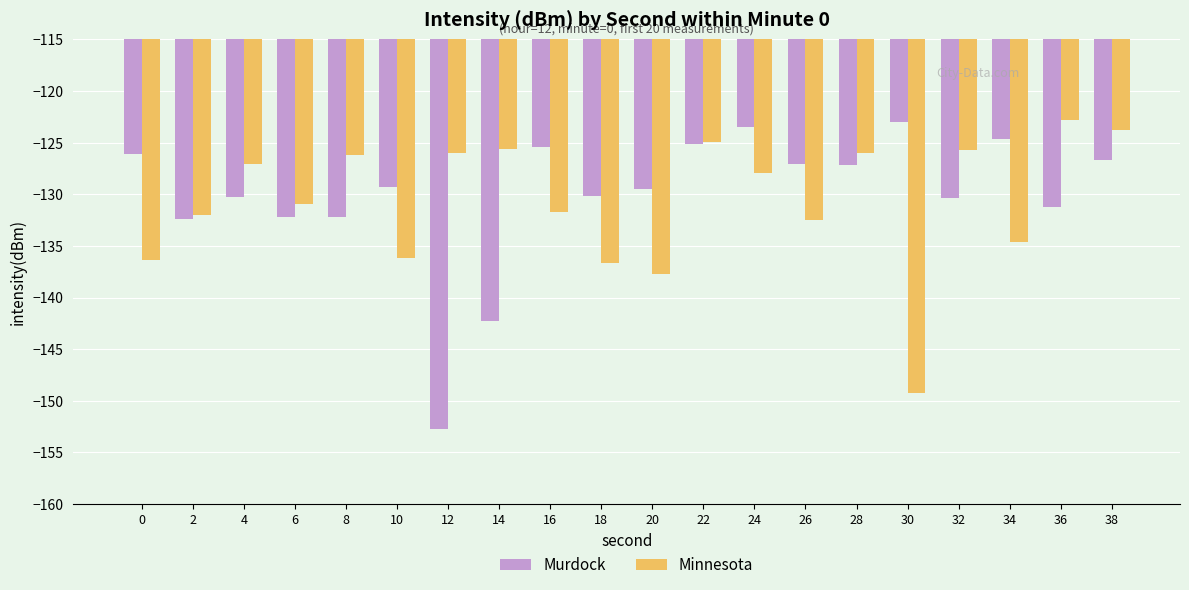

The value of Minnesota at 18 is -195.3. True or false?

False